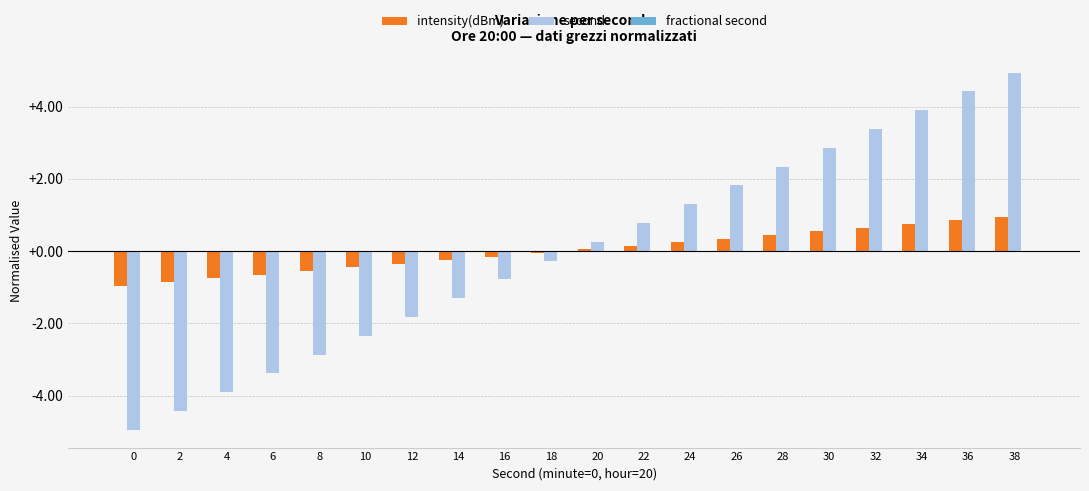

Between 4 and 14, which series saw the biggest shift?

second